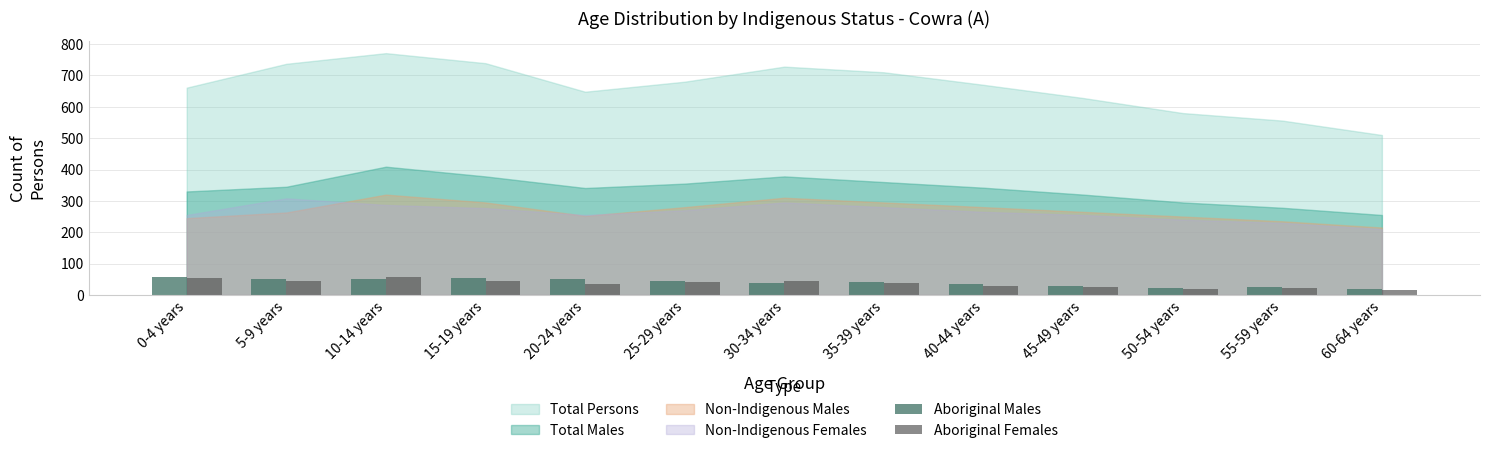

What is the maximum value shown in the chart?

57